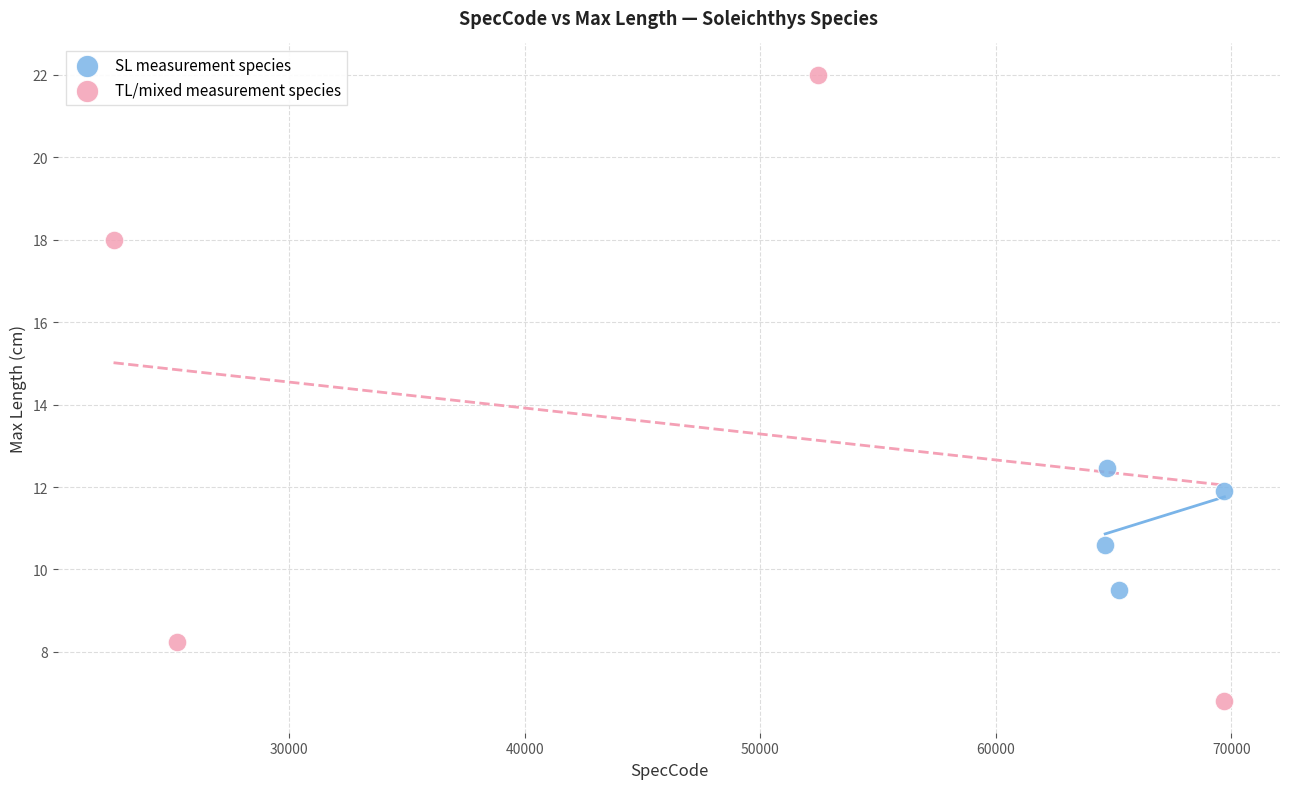

Which series contains the highest Y value?

TL/mixed measurement species